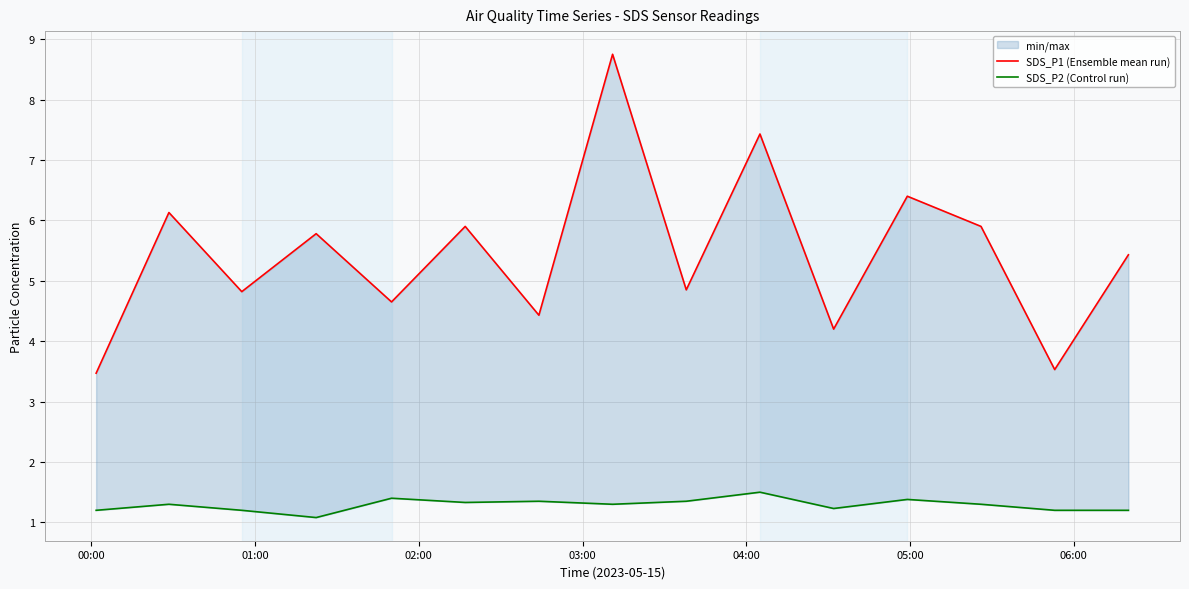

How many distinct data groups are displayed?

2